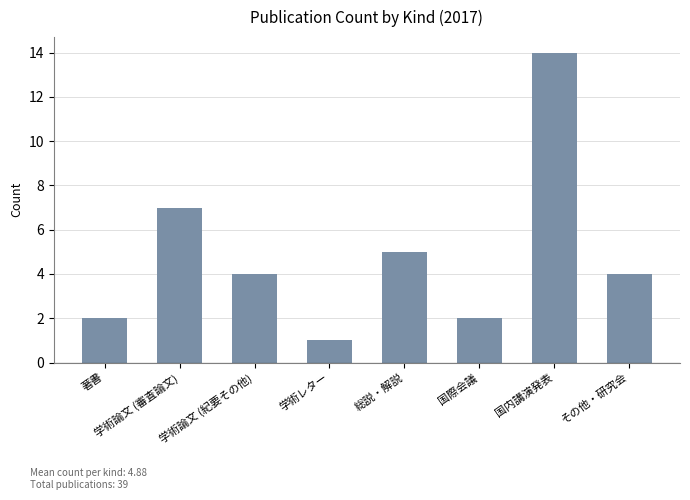

What is the minimum value shown in the chart?

1